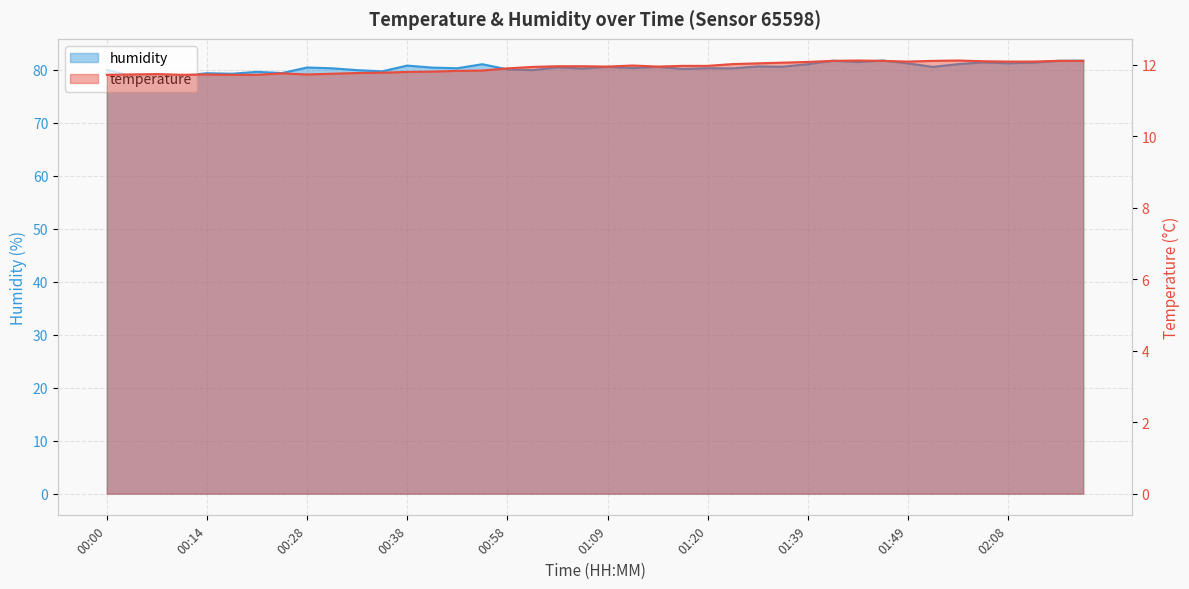

Is the value of temperature at 00:06 greater than the value of humidity at 00:33?

No